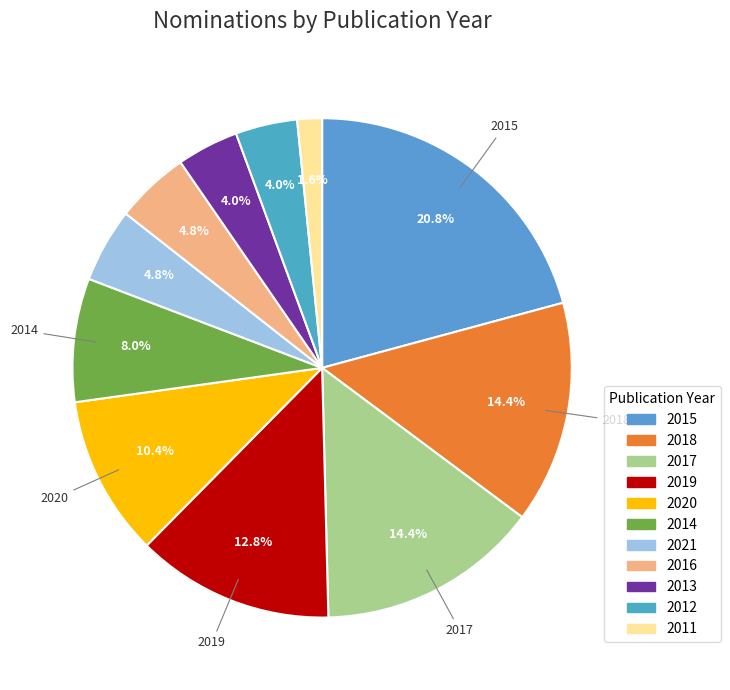

The 2011 slice represents 1% of the pie. True or false?

False